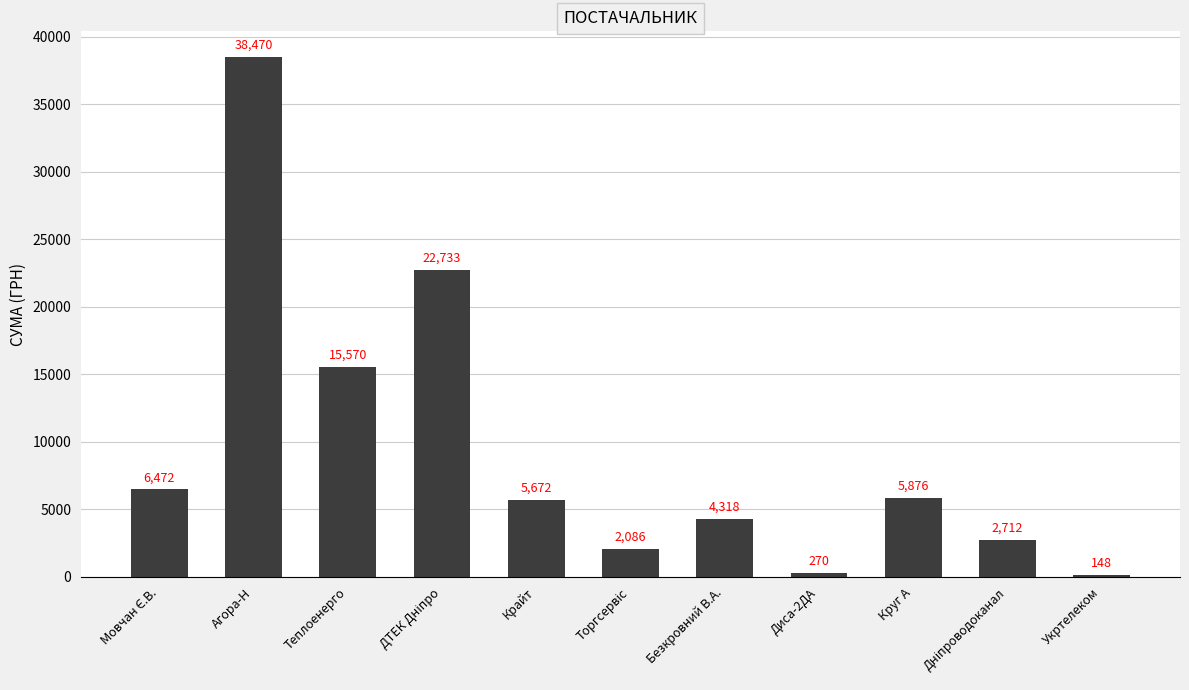

What is the maximum value shown in the chart?

38470.3